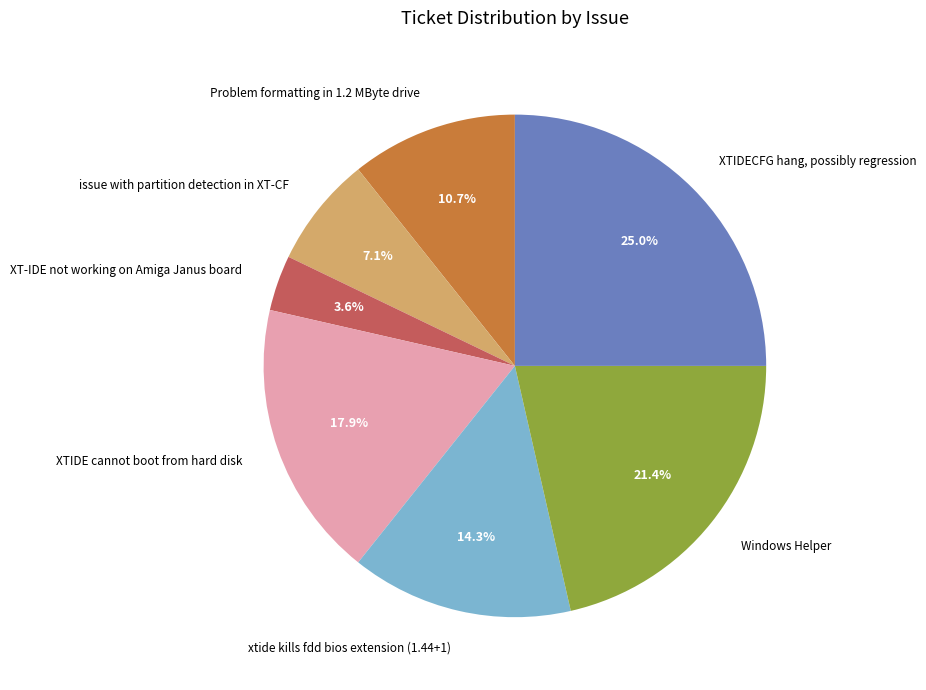

What is the smallest slice in the pie chart?

XT-IDE not working on Amiga Janus board